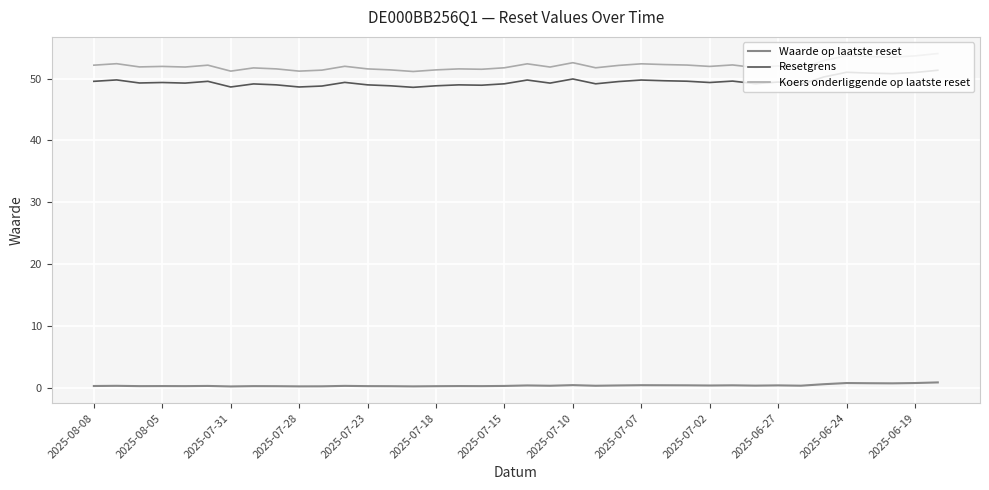

What is the maximum value shown in the chart?

54.0